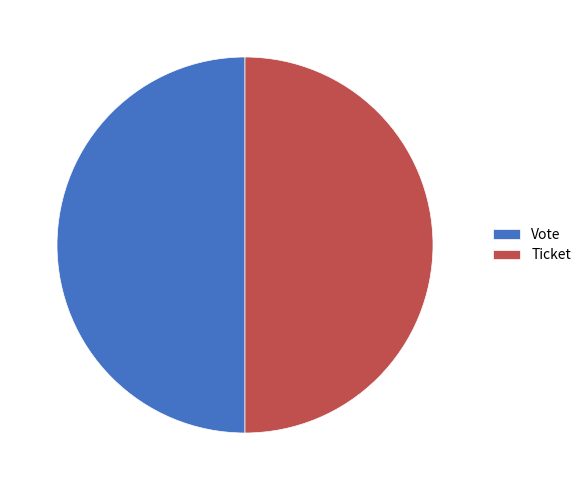

What is the ratio of the value at Ticket to the value at Vote?

1.0